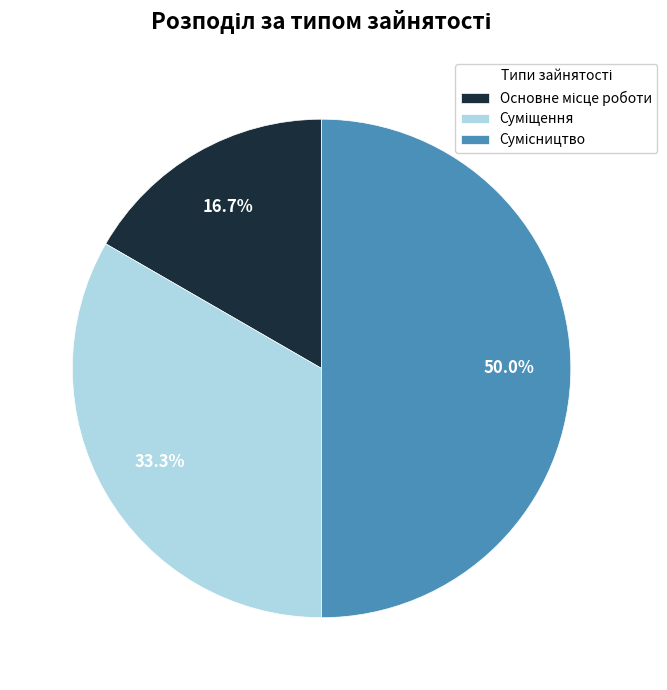

True or false: Основне місце роботи accounts for 17% of the total.

True